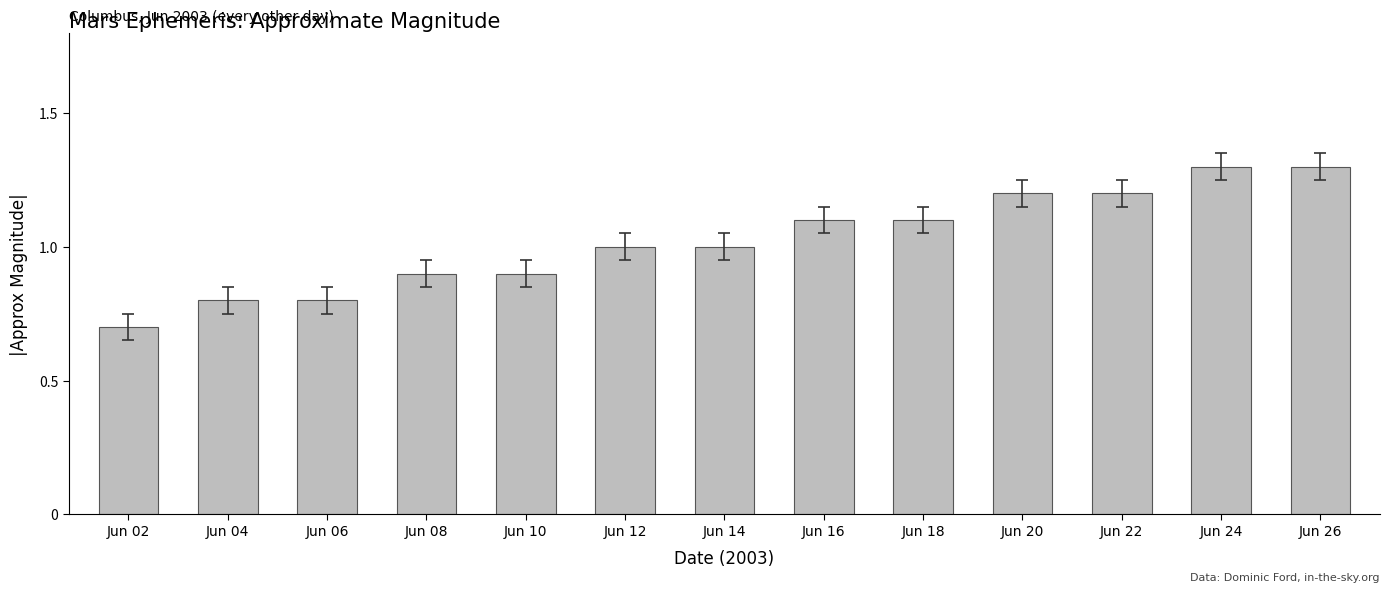

What is the change in value from Jun 18 to Jun 26?

+0.2